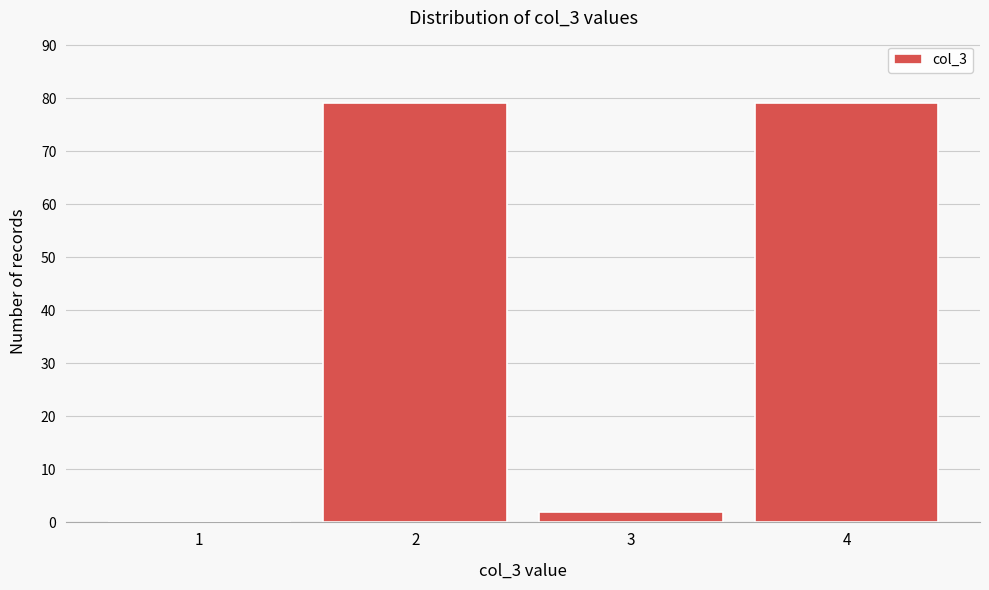

Reading left to right, transcribe all the data shown in this chart.

1=0	2=79	3=2	4=79